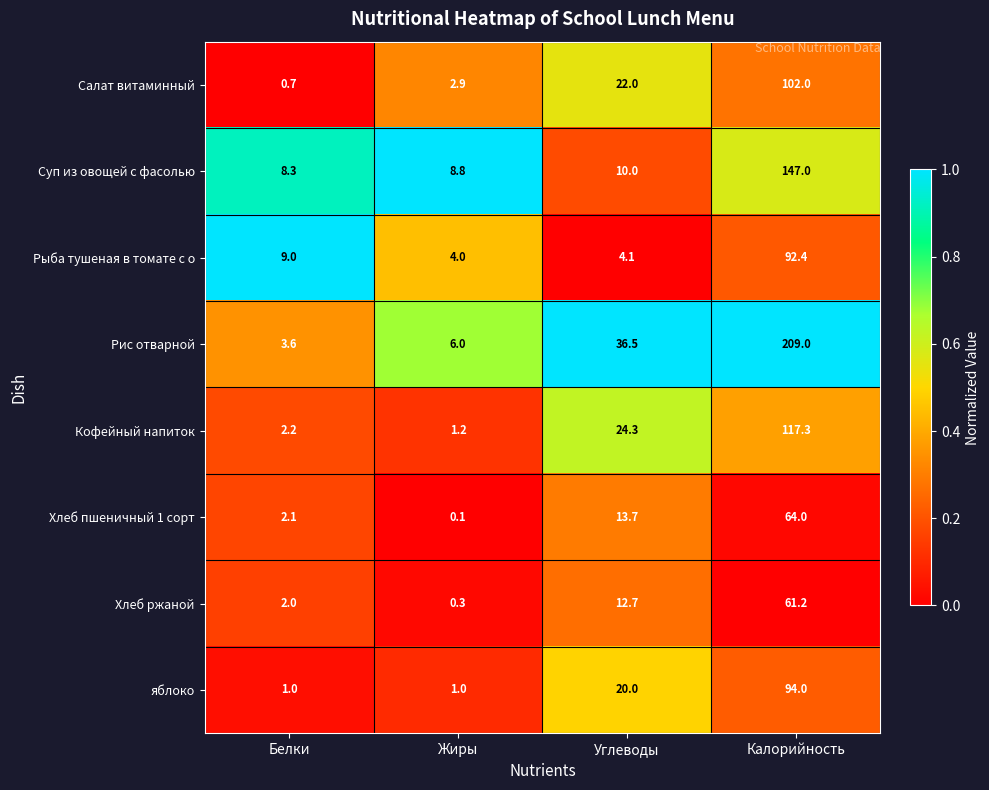

Which series has the largest total across all categories?

Рис отварной